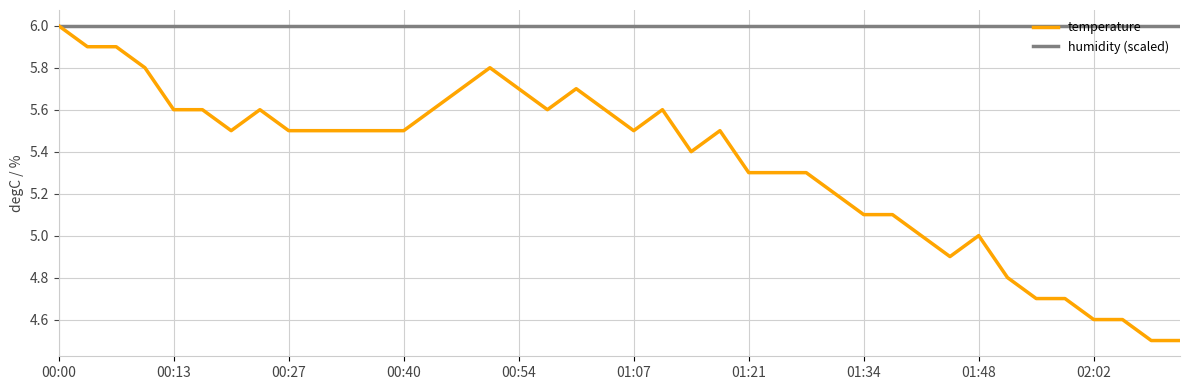

Which series has the widest spread of values?

temperature